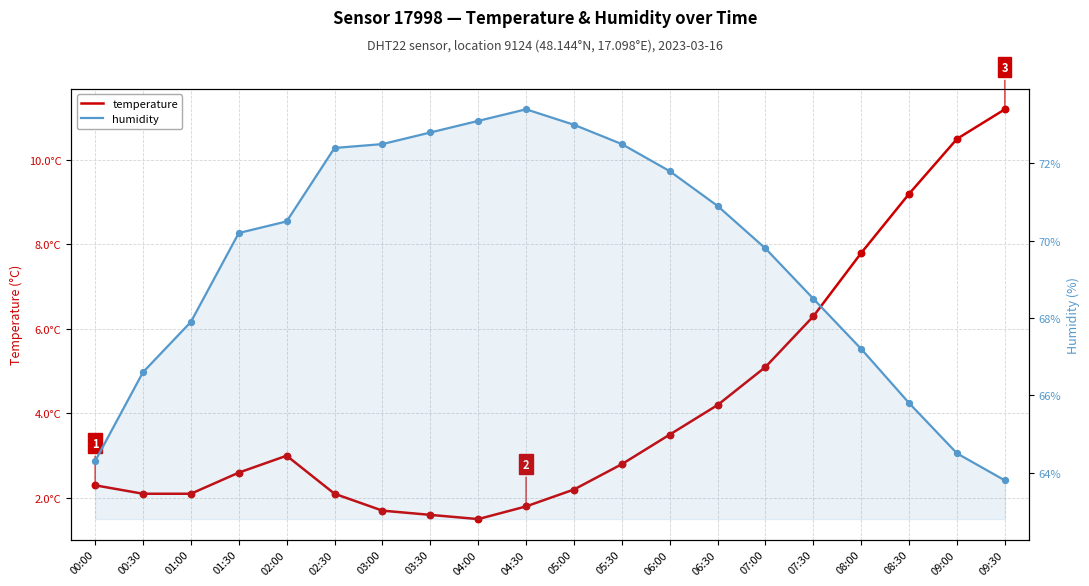

Is the value of humidity at 02:30 greater than the value of temperature at 09:00?

Yes